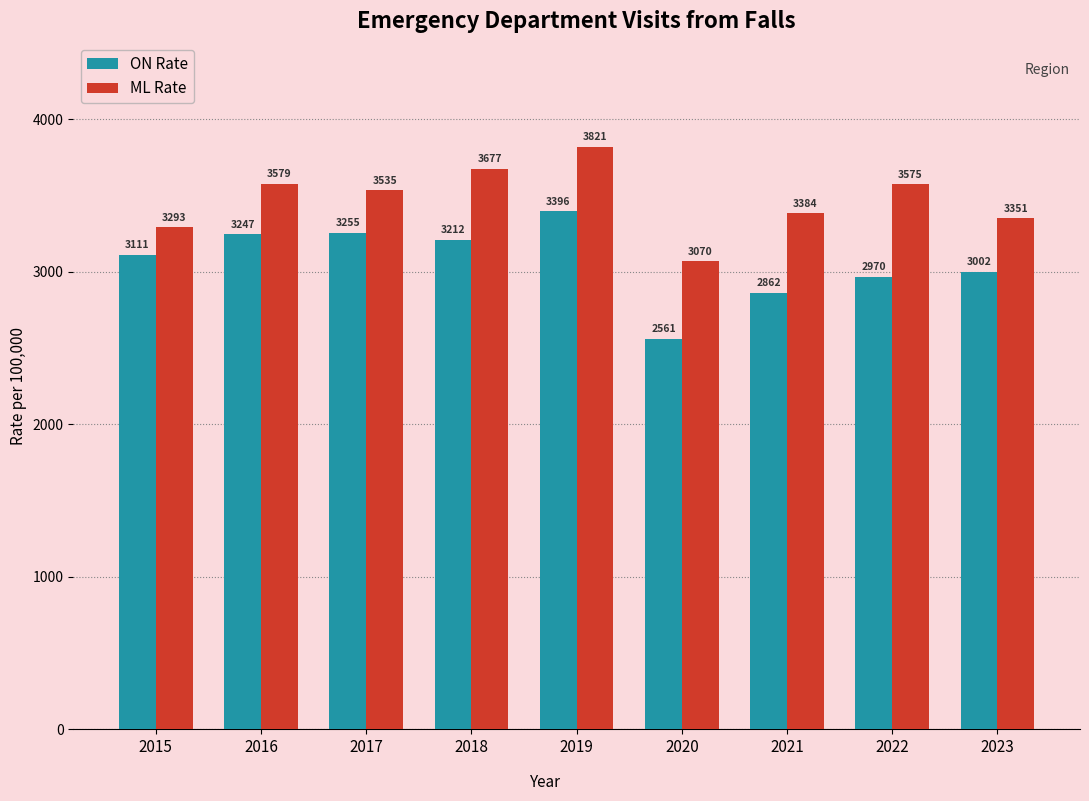

True or false: ON Rate has a value of 2241.0 at 2019.

False